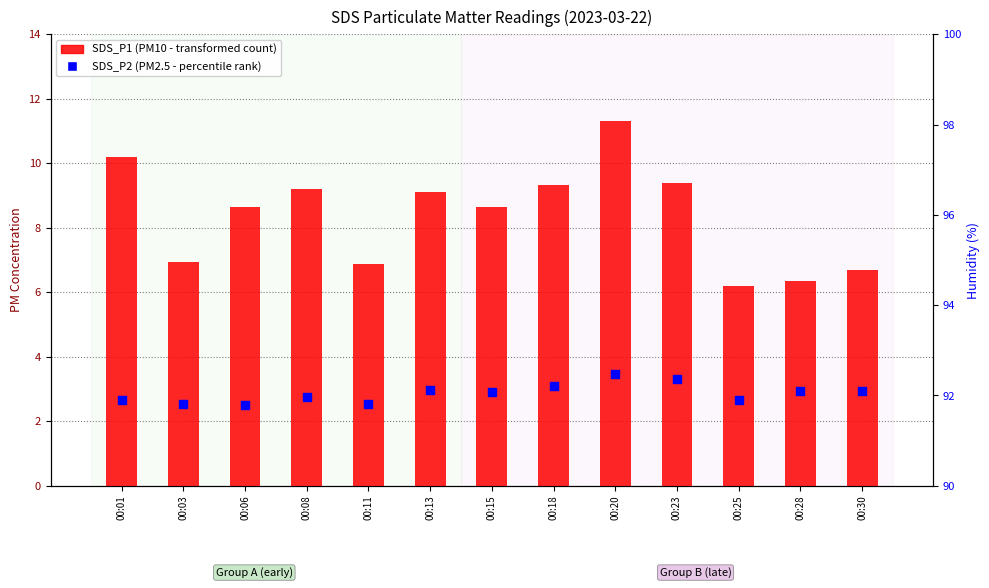

What is the total value across all series at 00:03?

9.5